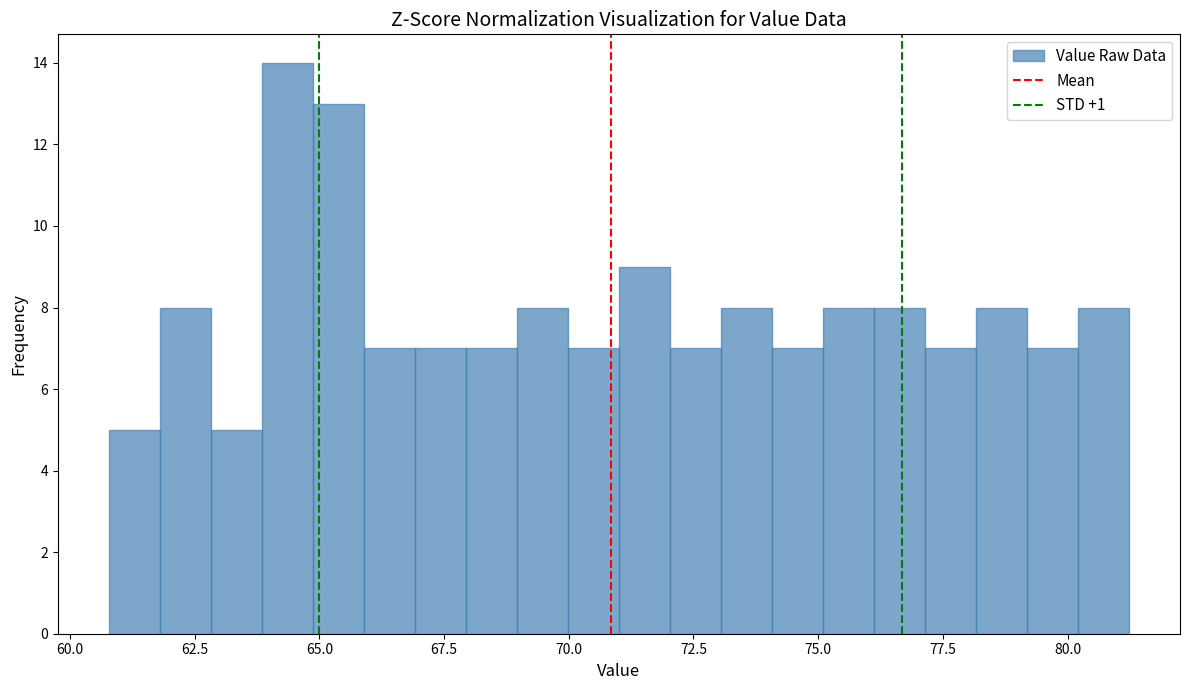

Read against the x-axis, roughly where is the centre of the tallest bar?

64.5